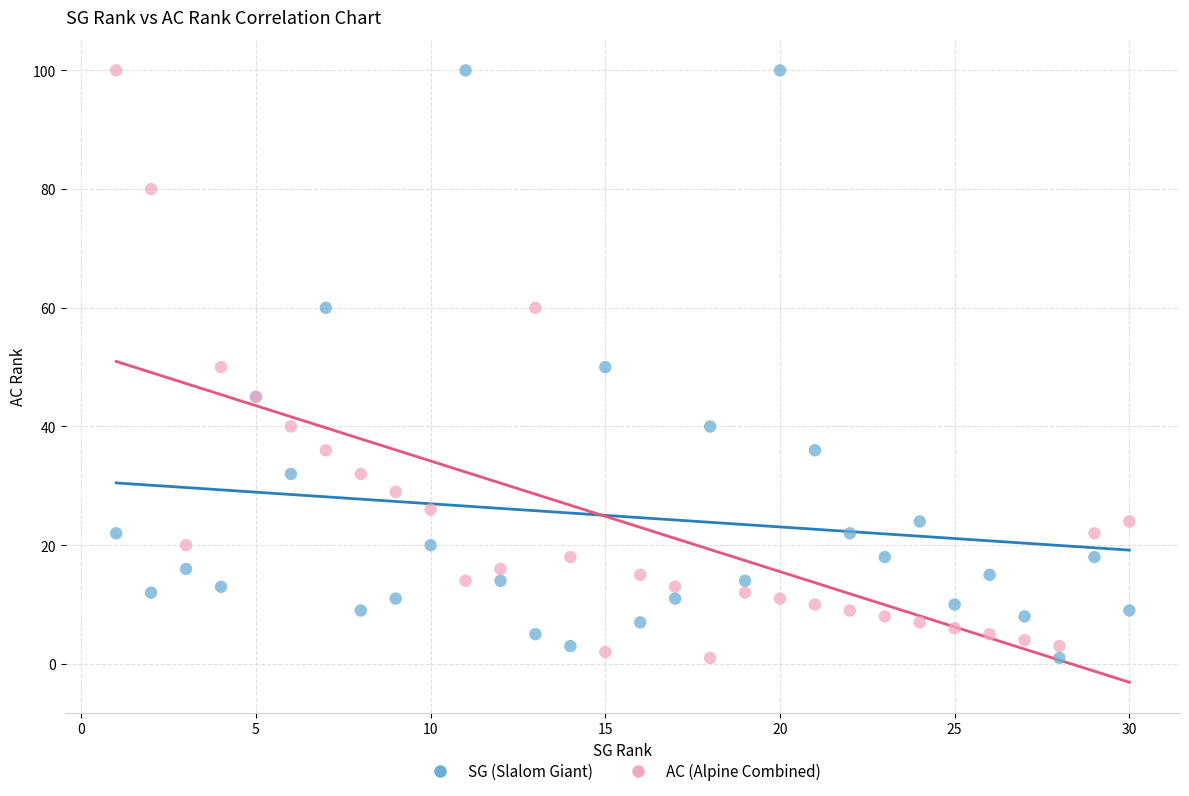

What is the X range (max minus min) for the scatter plot?

29